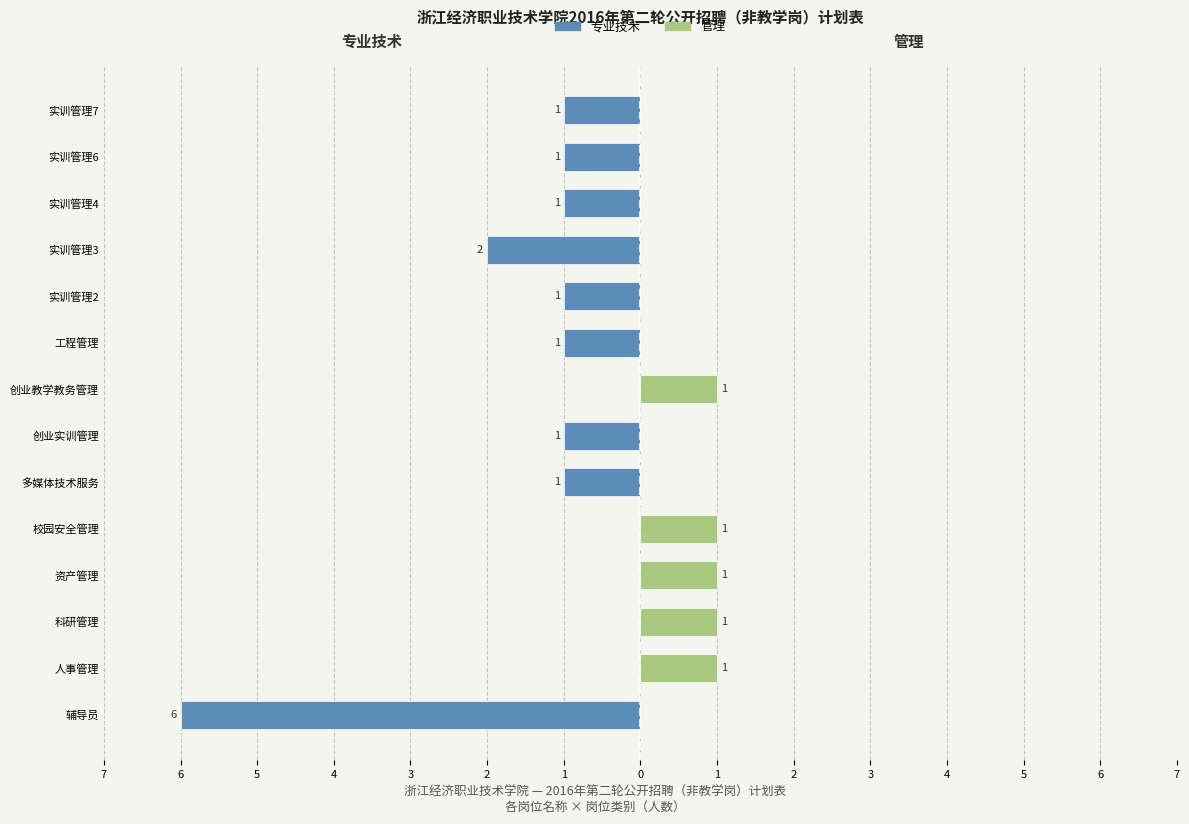

How many 专业技术 values are between -1 and 0?

12